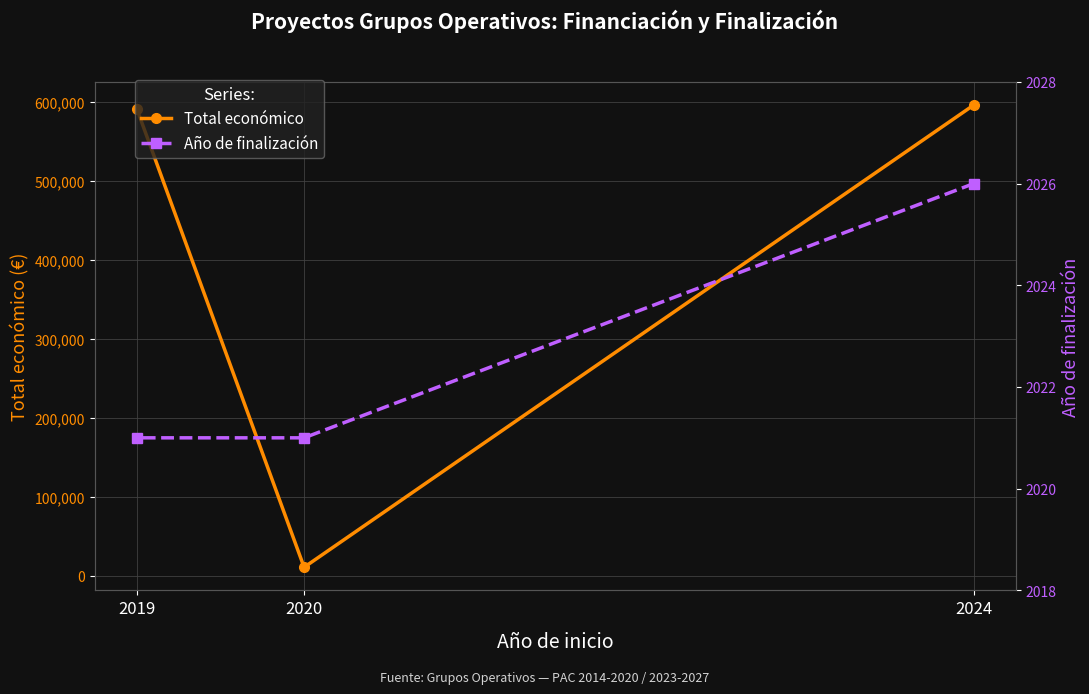

What is the spread (max minus min) of values at 2019?

589857